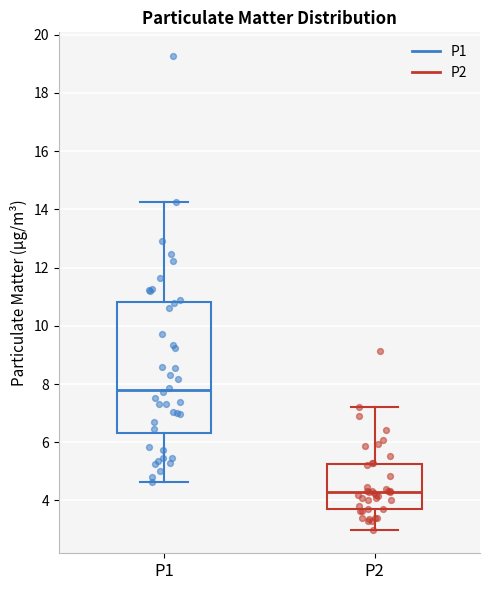

Which box has the highest median line?

P1